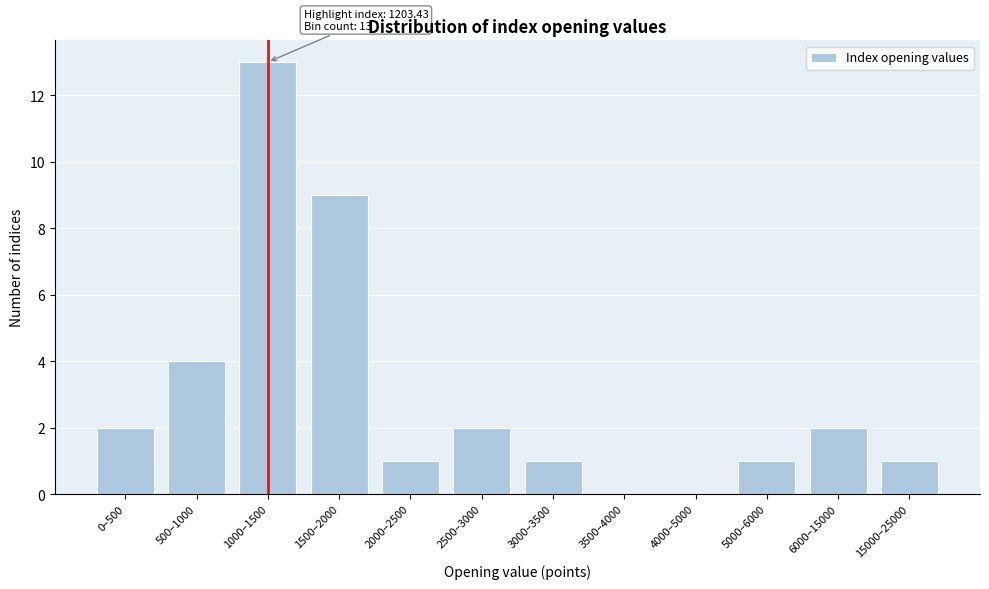

Reading left to right, what are all the values shown in this chart?

0–500=2	500–1000=4	1000–1500=13	1500–2000=9	2000–2500=1	2500–3000=2	3000–3500=1	3500–4000=0	4000–5000=0	5000–6000=1	6000–15000=2	15000–25000=1